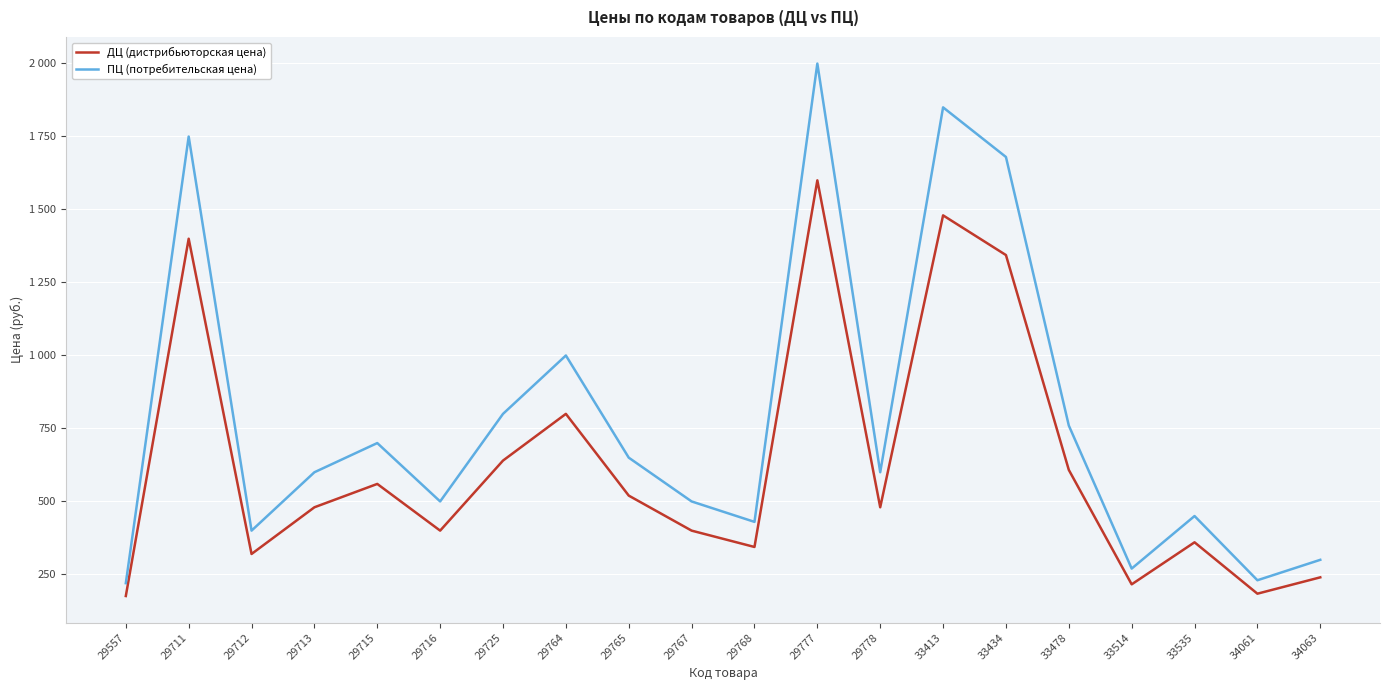

Where does the ПЦ (потребительская цена) series first go above 599?

29711